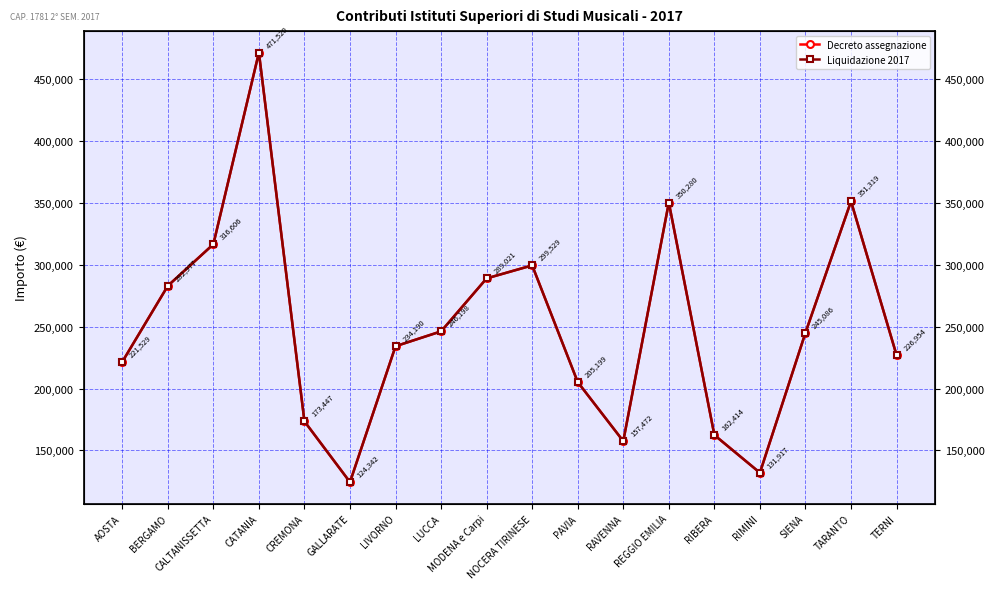

Reading left to right, what are all the values shown in this chart?

Decreto assegnazione: AOSTA=221529	BERGAMO=282977	CALTANISSETTA=316606	CATANIA=471520	CREMONA=173447	GALLARATE=124342	LIVORNO=234190	LUCCA=246198	MODENA e Carpi=289021	NOCERA TIRINESE=299529	PAVIA=205199	RAVENNA=157472	REGGIO EMILIA=350280	RIBERA=162414	RIMINI=131917	SIENA=245086	TARANTO=351319	TERNI=226954
Liquidazione 2017: AOSTA=221529	BERGAMO=282977	CALTANISSETTA=316606	CATANIA=471520	CREMONA=173447	GALLARATE=124342	LIVORNO=234190	LUCCA=246198	MODENA e Carpi=289021	NOCERA TIRINESE=299529	PAVIA=205199	RAVENNA=157472	REGGIO EMILIA=350280	RIBERA=162414	RIMINI=131917	SIENA=245086	TARANTO=351319	TERNI=226954